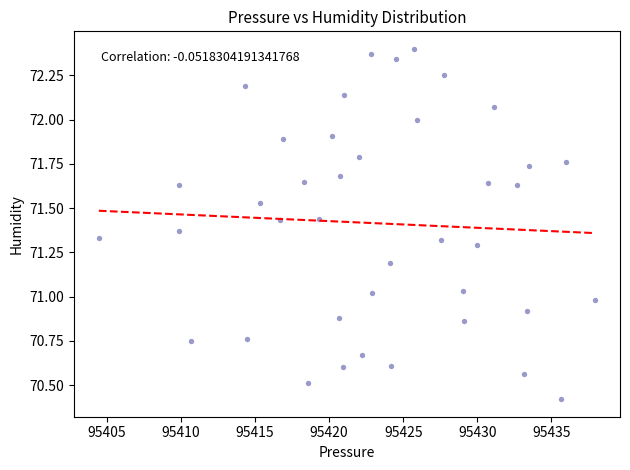

What is the range of X values (max minus min)?

33.5